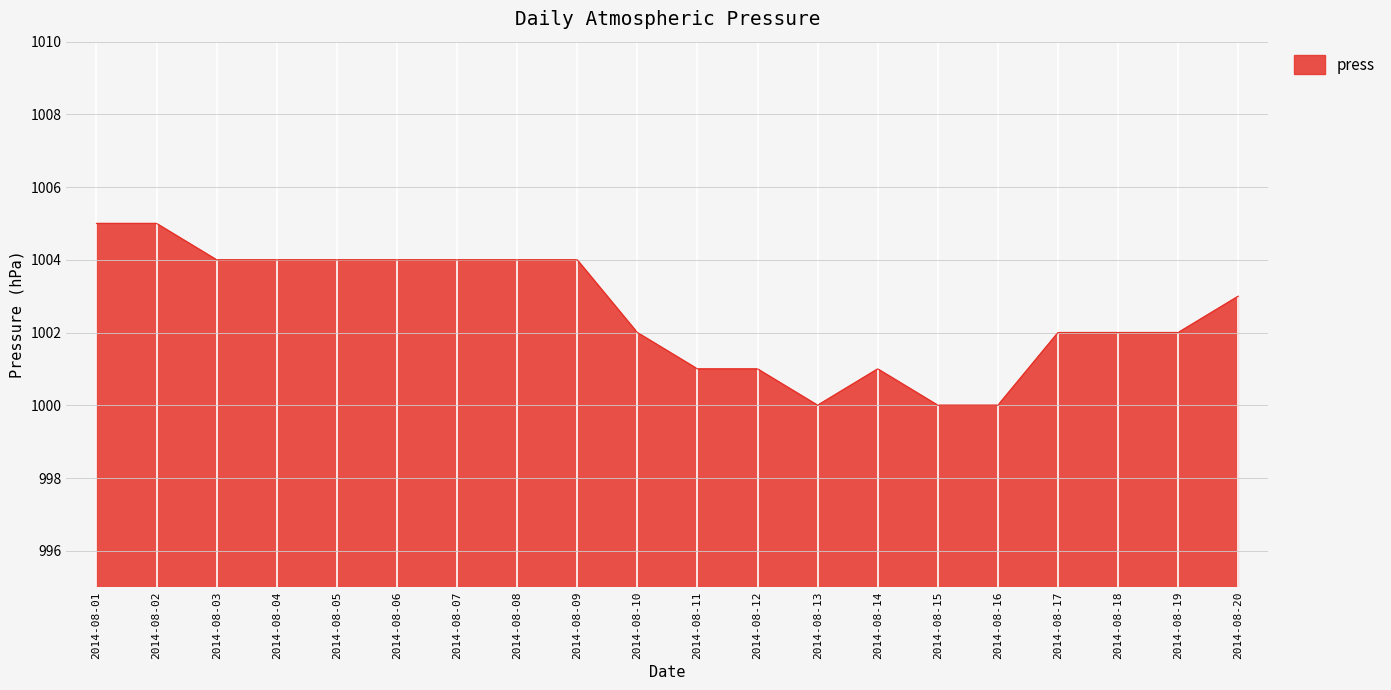

How many distinct data groups are displayed?

1